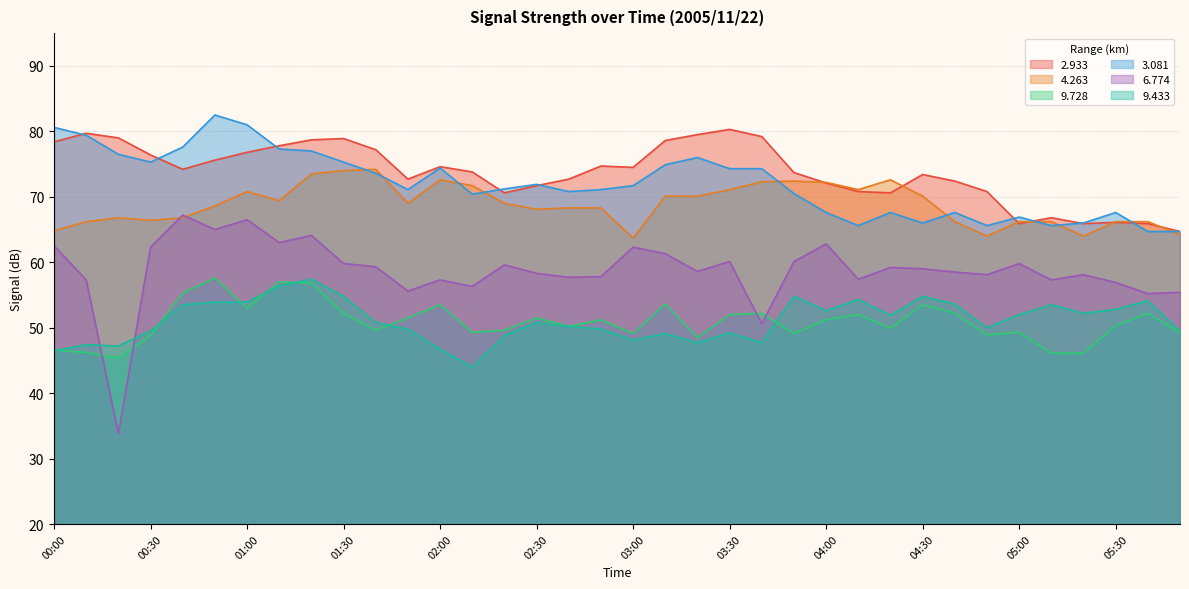

True or false: 9.433 and 3.081 cross at least once.

False